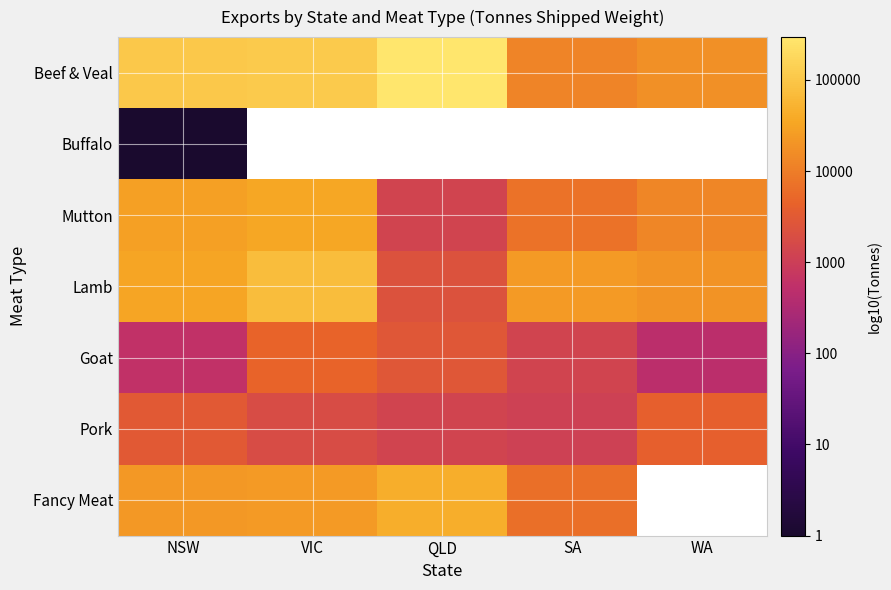

Rank the categories by Beef & Veal value from lowest to highest.

SA, WA, NSW, VIC, QLD